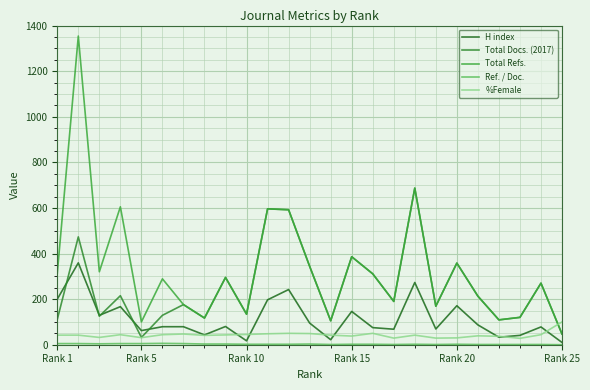

How many lines are shown in the chart?

5